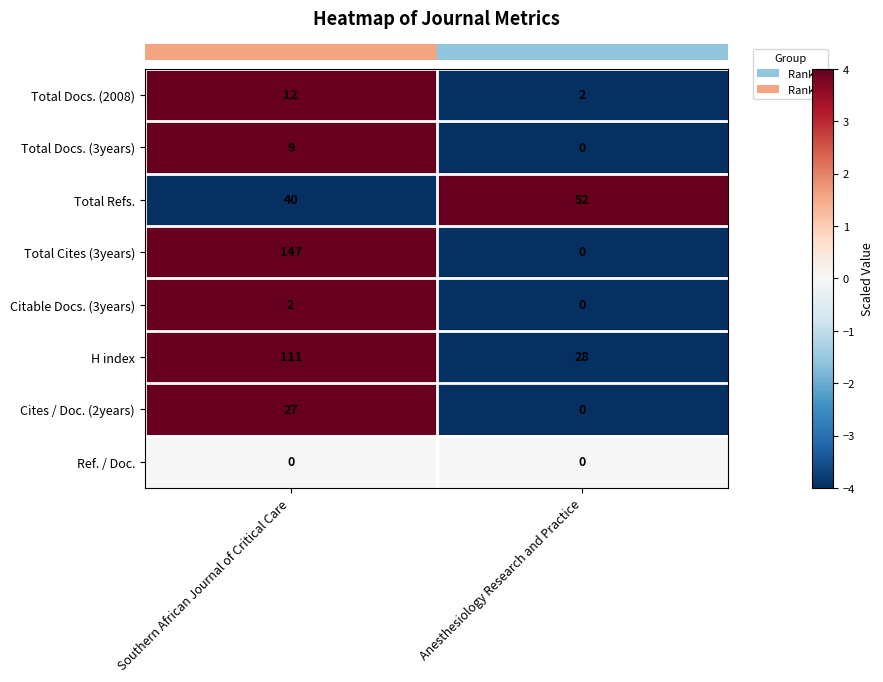

Rank the series by their maximum value, from lowest to highest.

Ref. / Doc., Citable Docs. (3years), Total Docs. (3years), Total Docs. (2008), Cites / Doc. (2years), Total Refs., H index, Total Cites (3years)